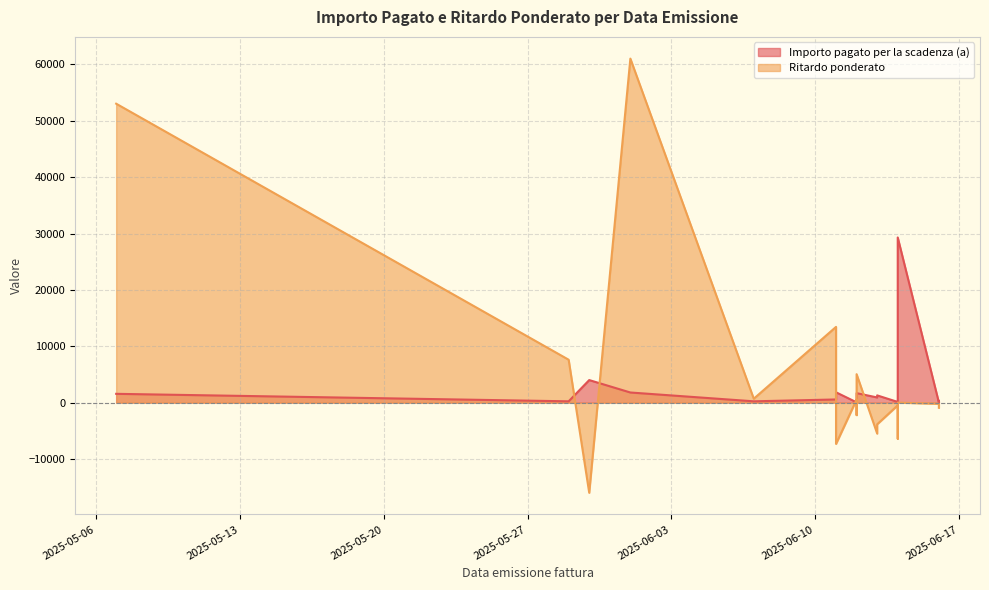

How many negative values are there?

11